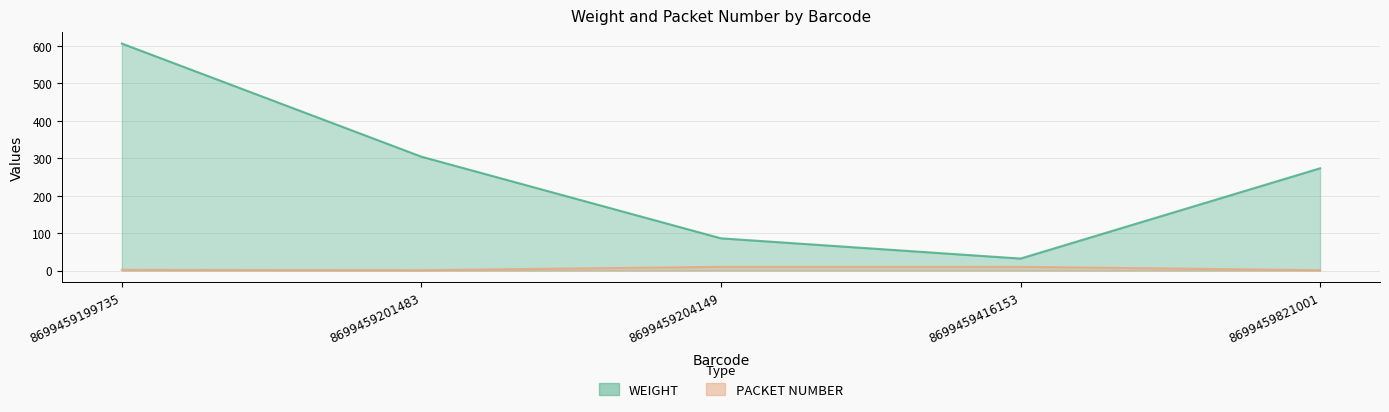

How many lines are shown in the chart?

2